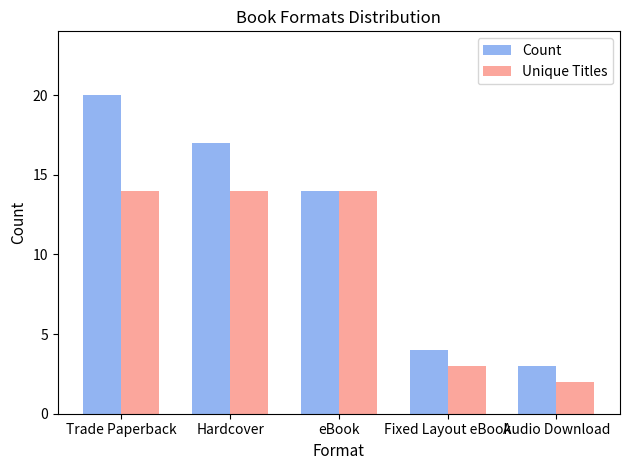

At which category is the sum across all series the highest?

Trade Paperback